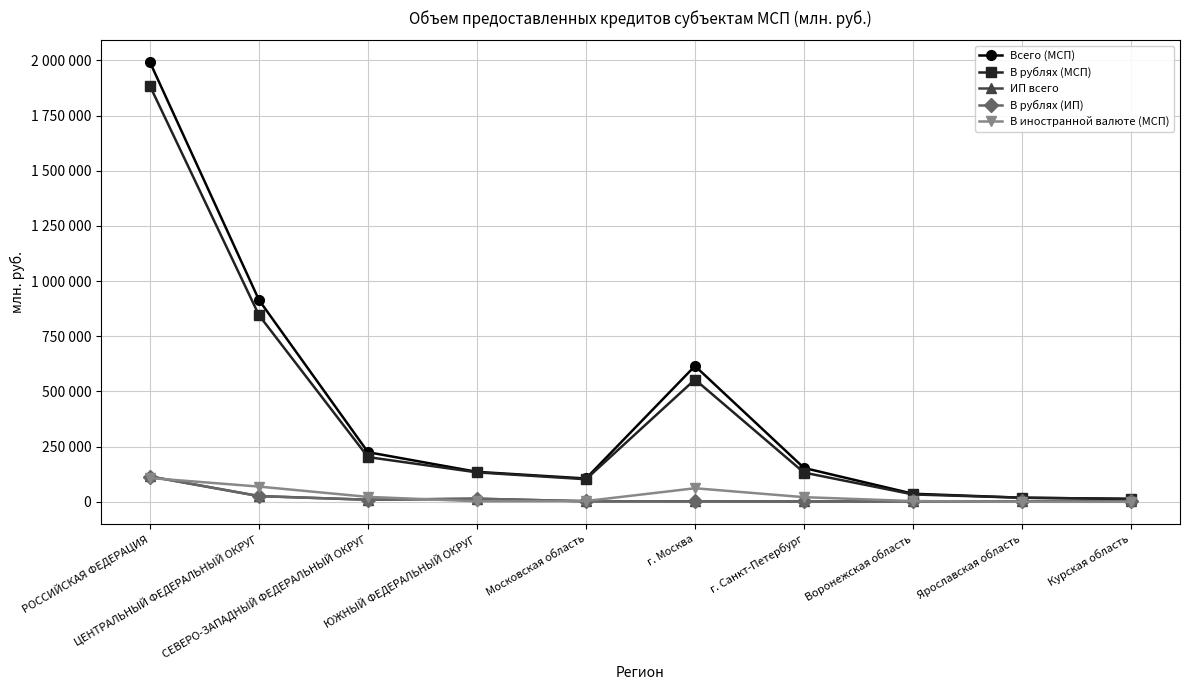

What is the difference between the В рублях (ИП) values at РОССИЙСКАЯ ФЕДЕРАЦИЯ and Московская область?

112146